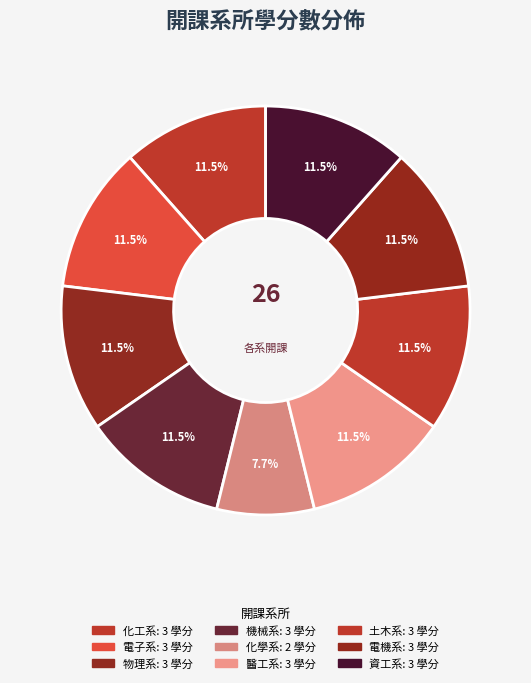

Which slice is the largest?

化工系